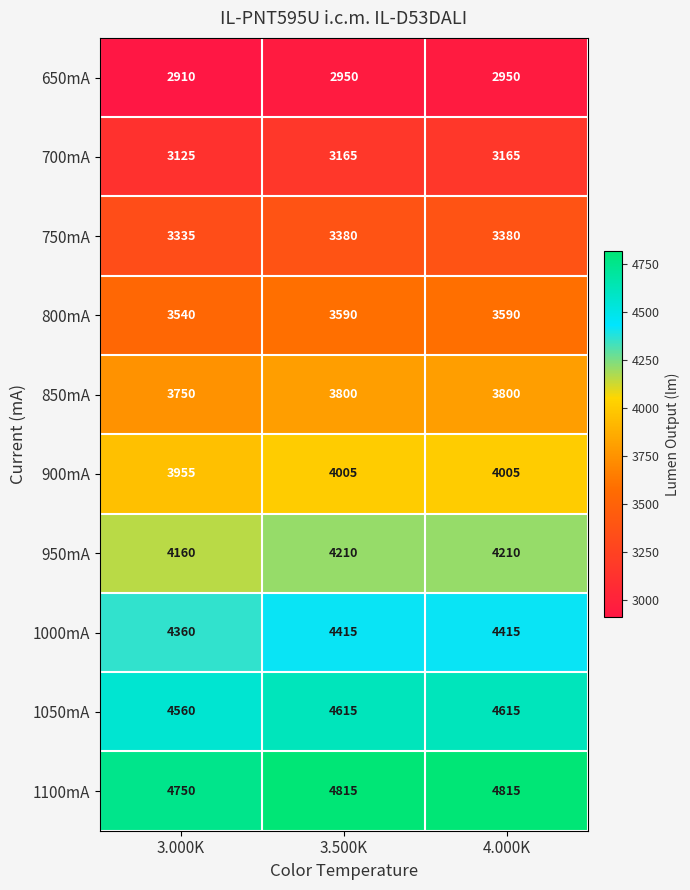

Rank the series at 4.000K from lowest to highest value.

650mA, 700mA, 750mA, 800mA, 850mA, 900mA, 950mA, 1000mA, 1050mA, 1100mA